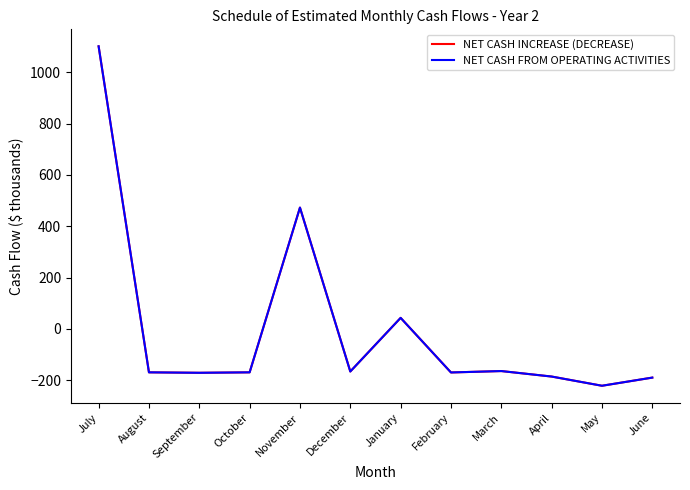

True or false: NET CASH FROM OPERATING ACTIVITIES has a value of 1937.0 at July.

False